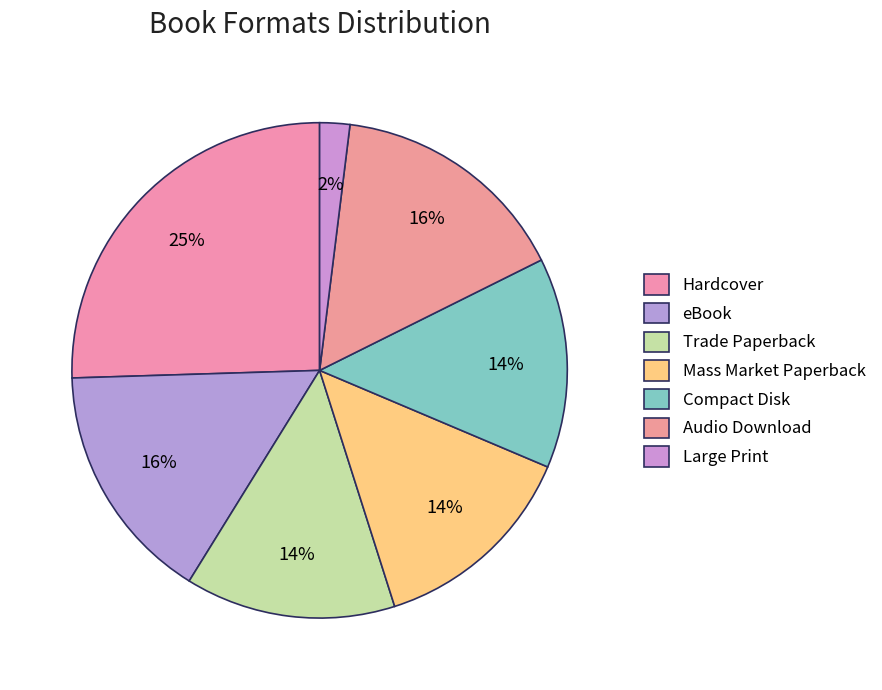

Is the sum of Compact Disk and Mass Market Paperback greater than half?

No